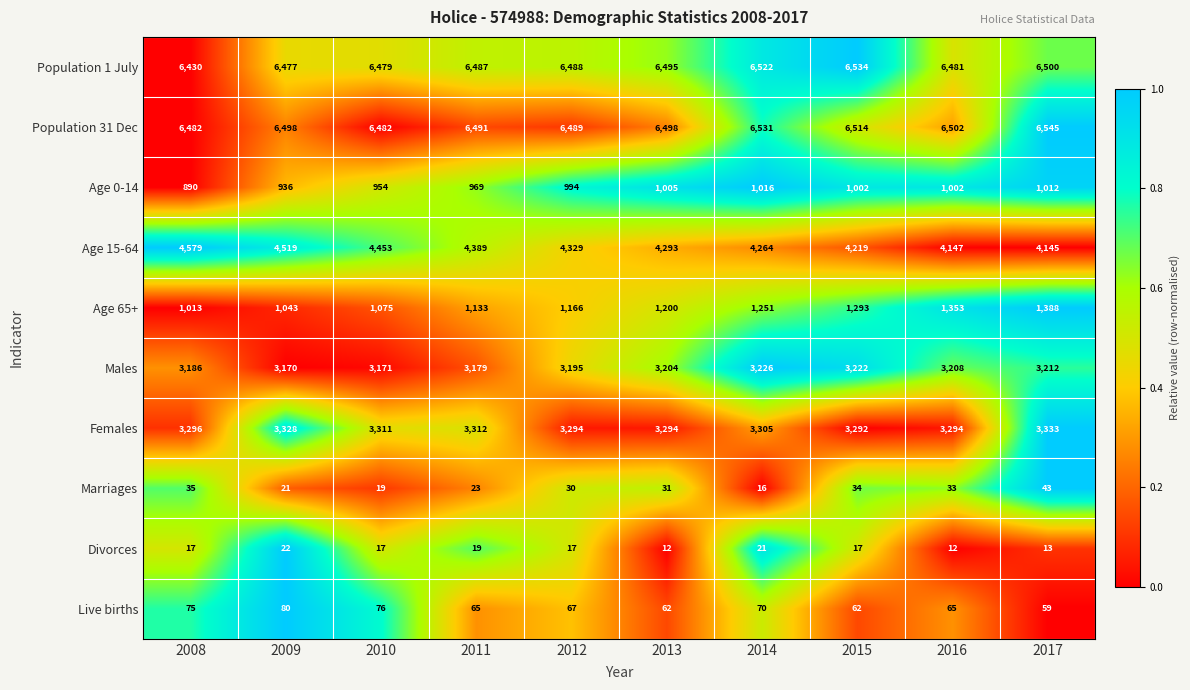

Which series has the widest spread of values?

Age 15-64